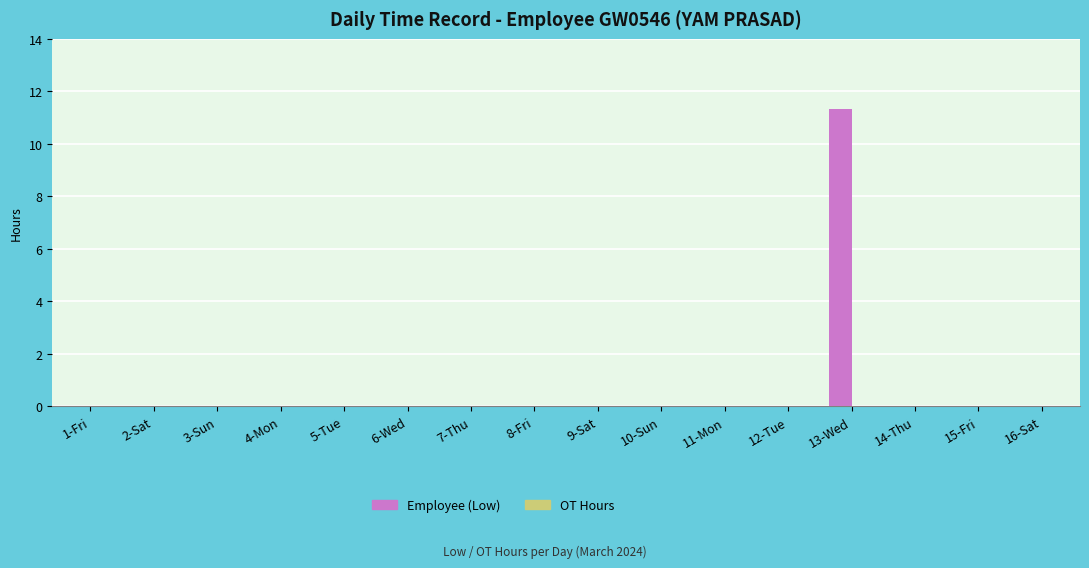

At which category does the chart reach its peak across all series?

13-Wed